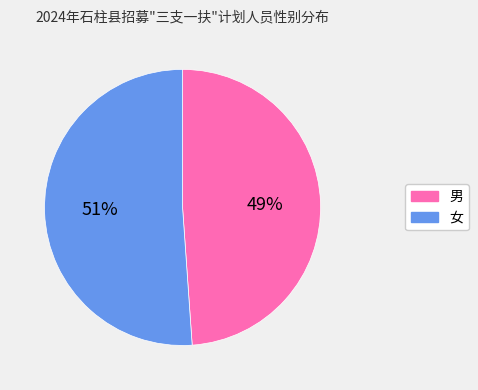

To the nearest percent, what percentage of the pie is 男?

49%